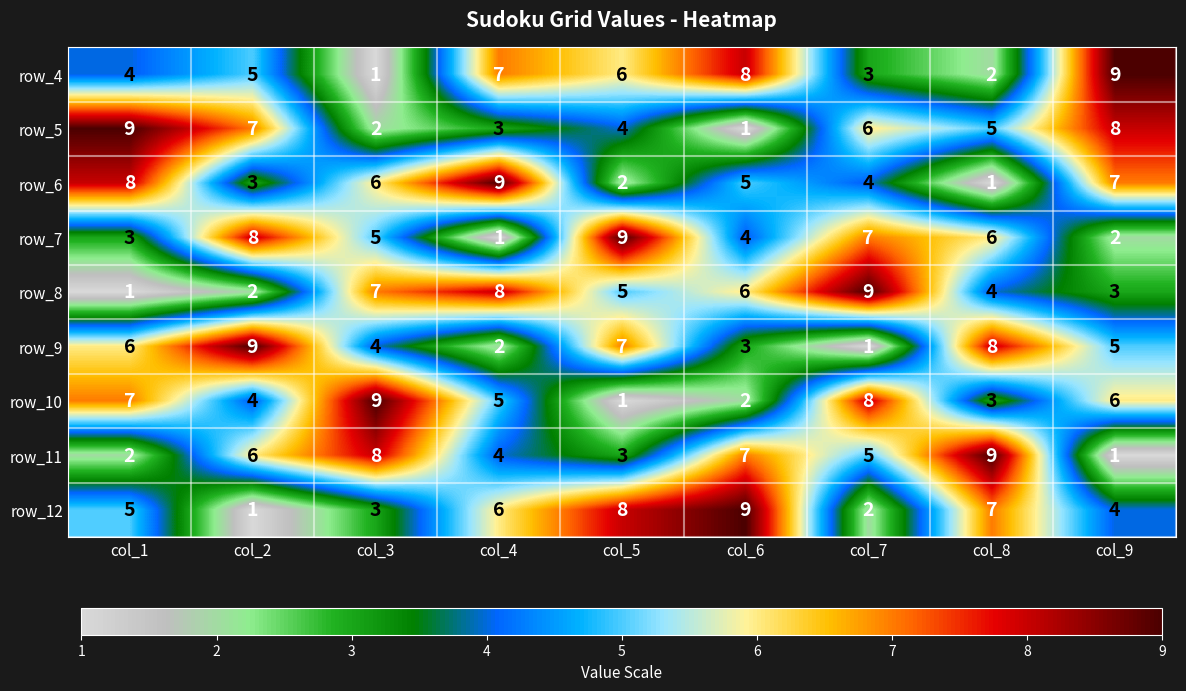

Read the row_11 value at col_3.

8